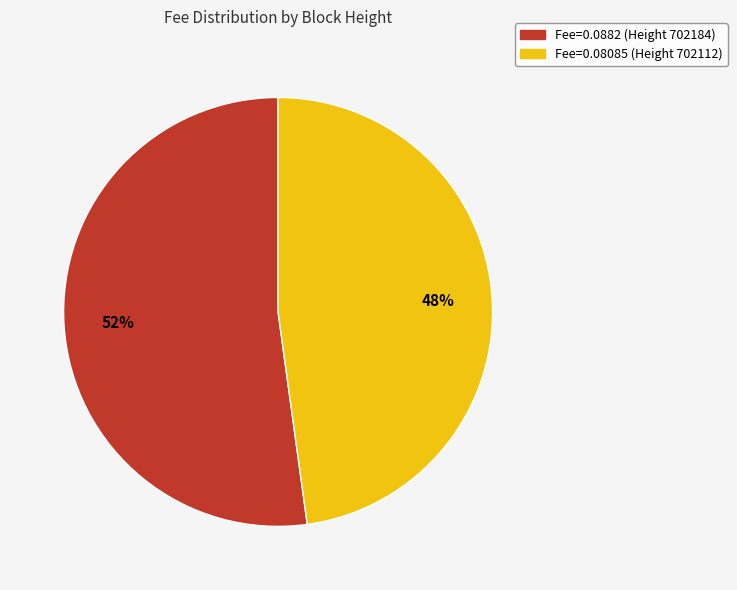

Between Fee=0.08085 (Height 702112) and Fee=0.0882 (Height 702184), which is larger?

Fee=0.0882 (Height 702184)